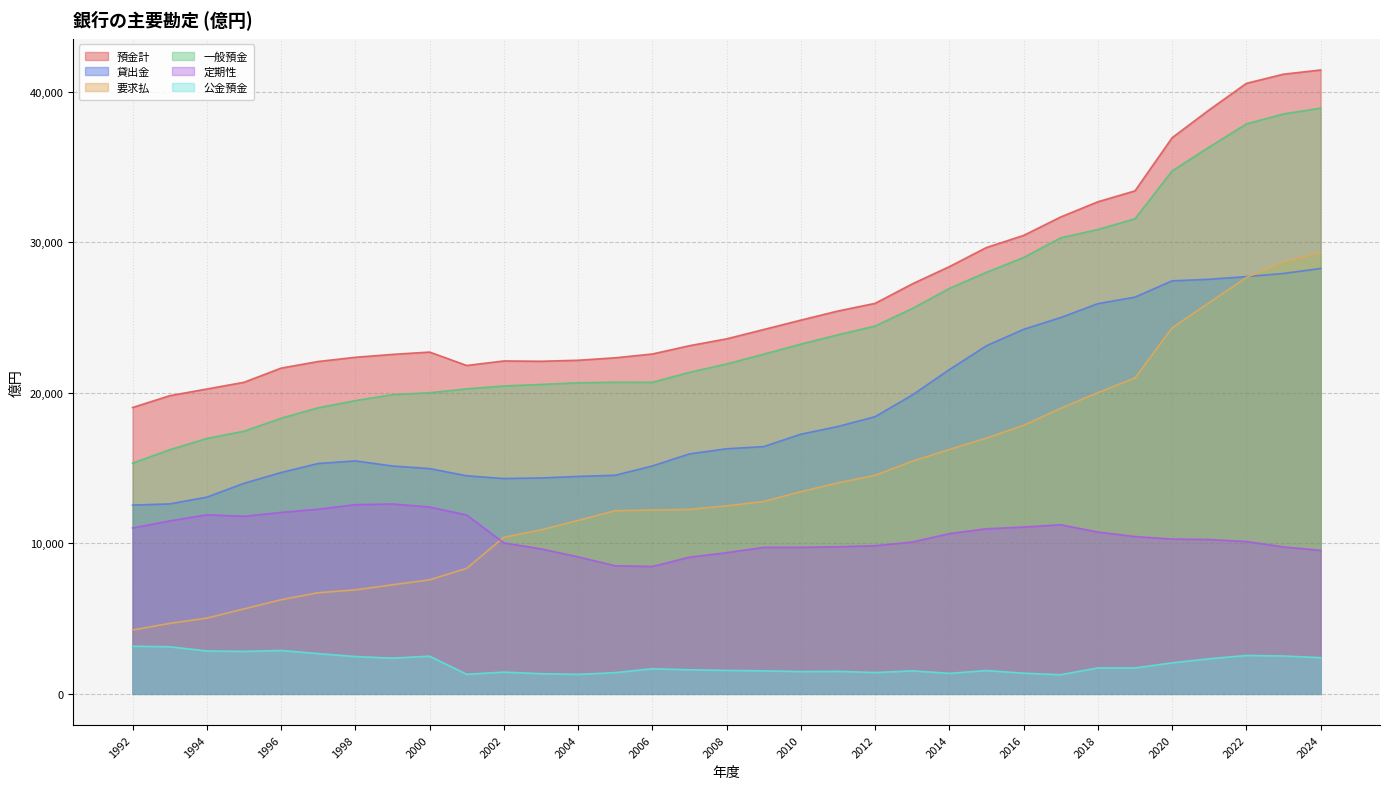

What is the minimum value for 要求払?

4241